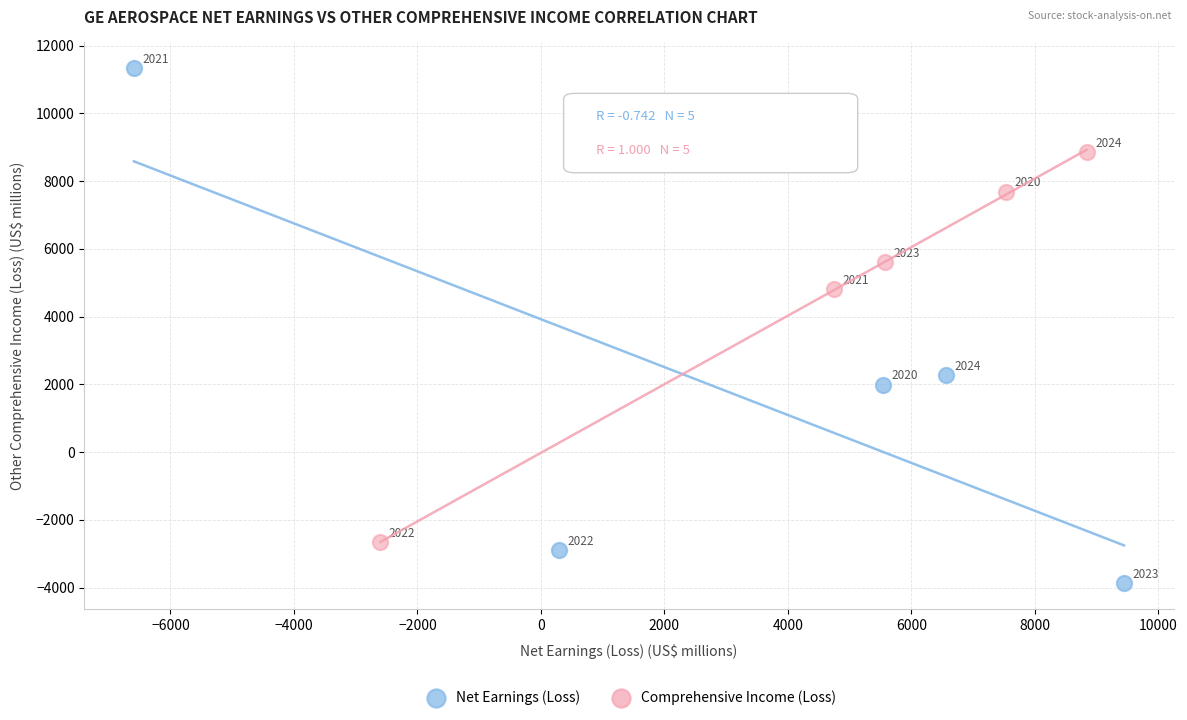

Which series reaches the maximum Y coordinate?

Net Earnings (Loss)